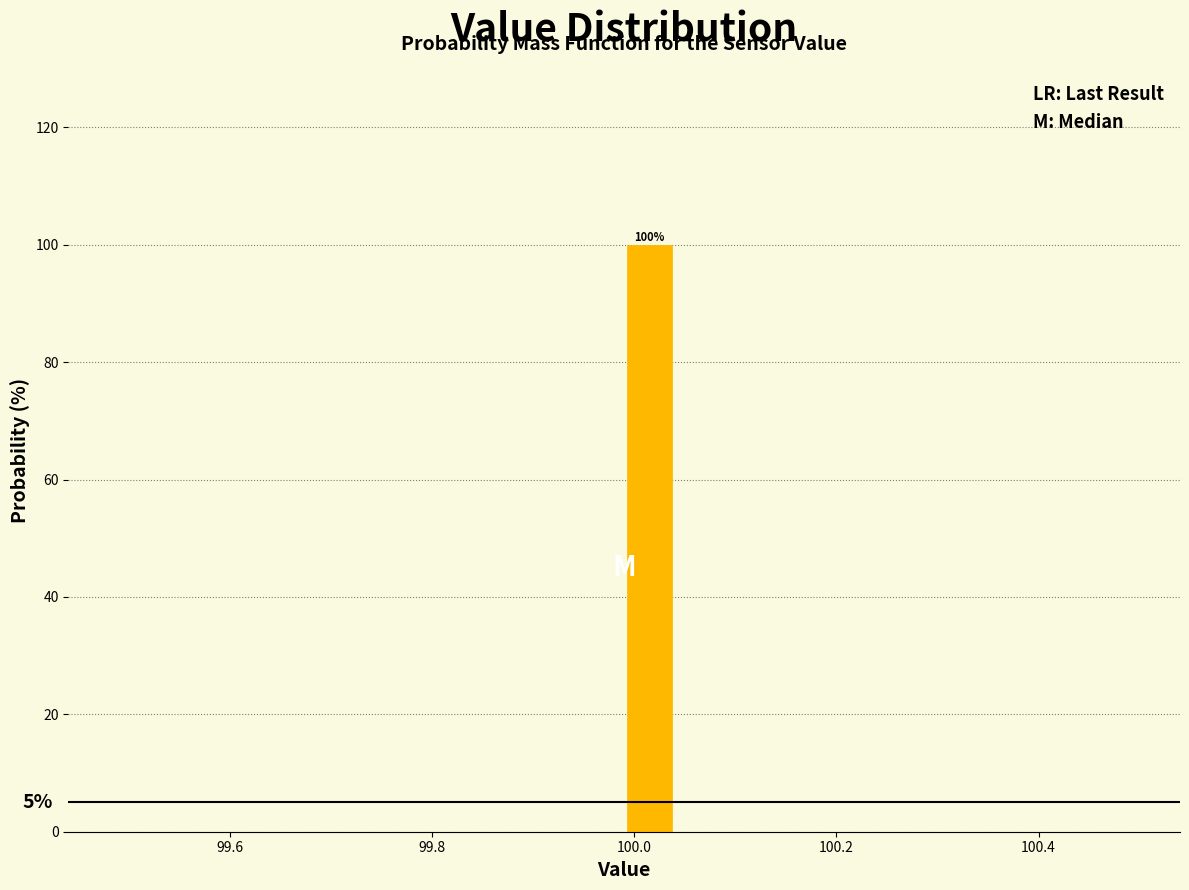

Around what value on the x-axis is the tallest bar? Give the approximate position of its centre, as read against the axis.

100.02